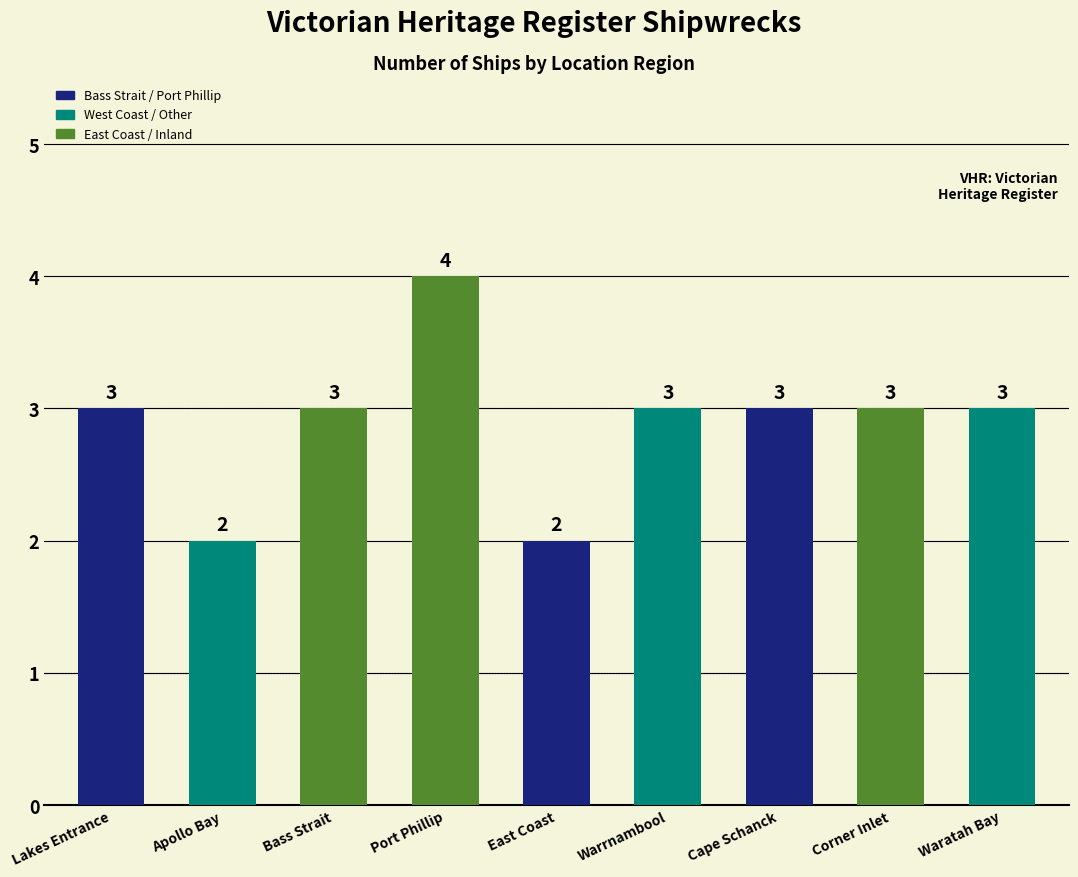

Are the bars grouped side by side (vs. stacked)?

No